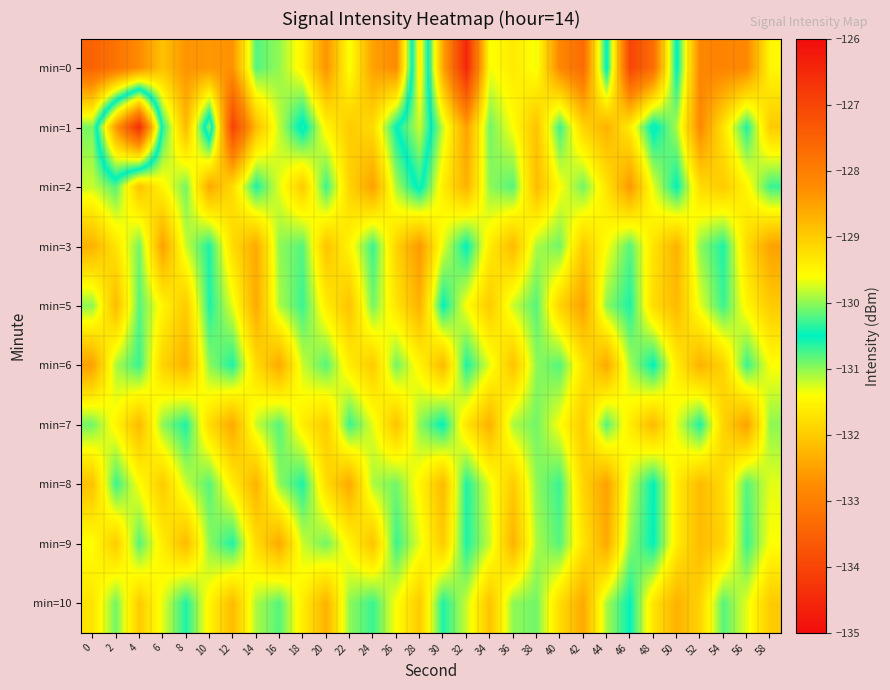

Rank the series by their maximum value, from lowest to highest.

min=3, min=5, min=6, min=7, min=8, min=9, min=10, min=2, min=0, min=1